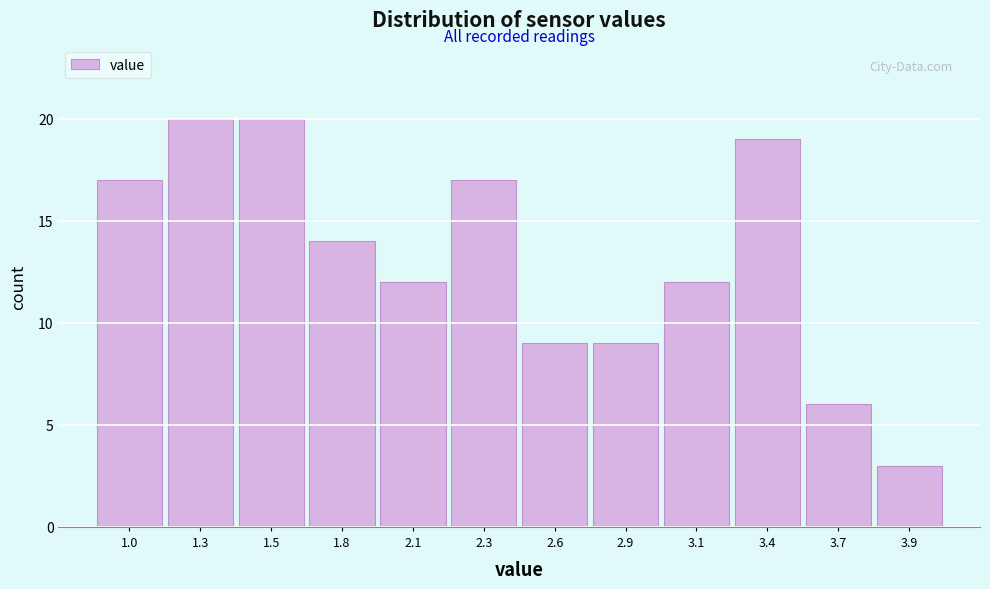

Reading right to left, what are all the values shown in this chart?

3	6	19	12	9	9	17	12	14	20	20	17